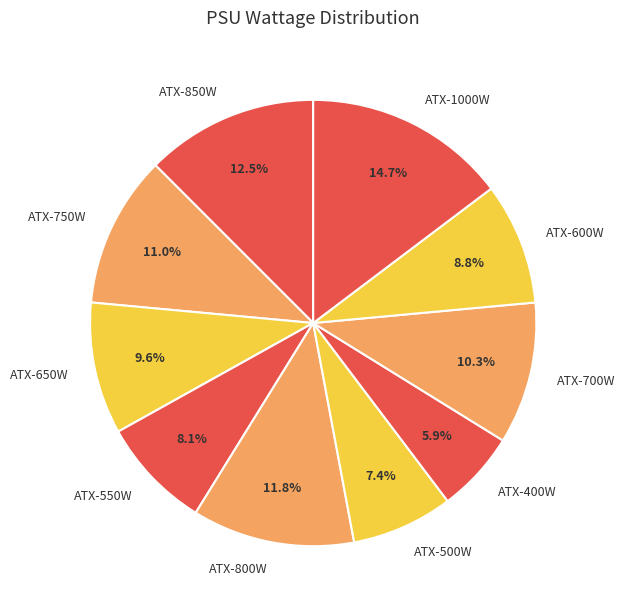

How many slices are in this pie chart?

10